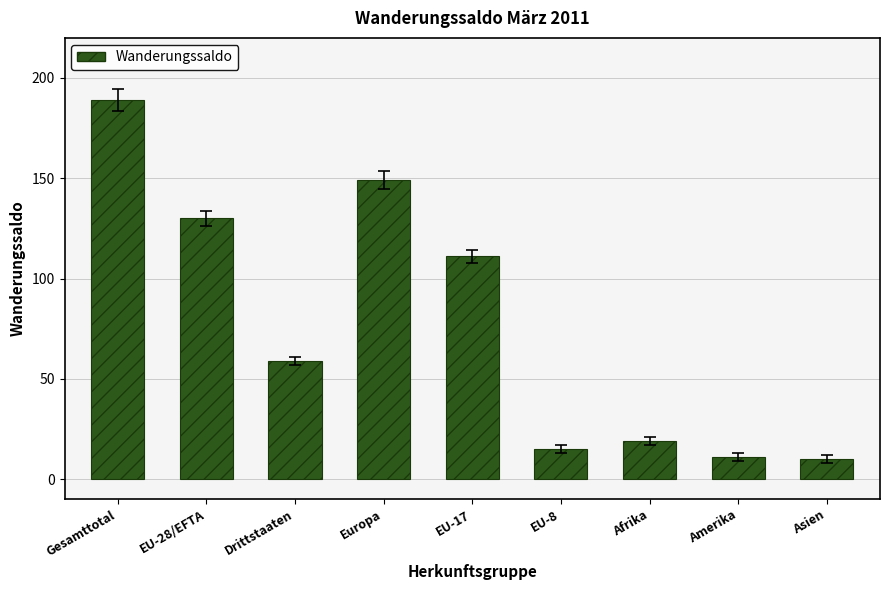

What is the sum of the values at Europa and Amerika?

160